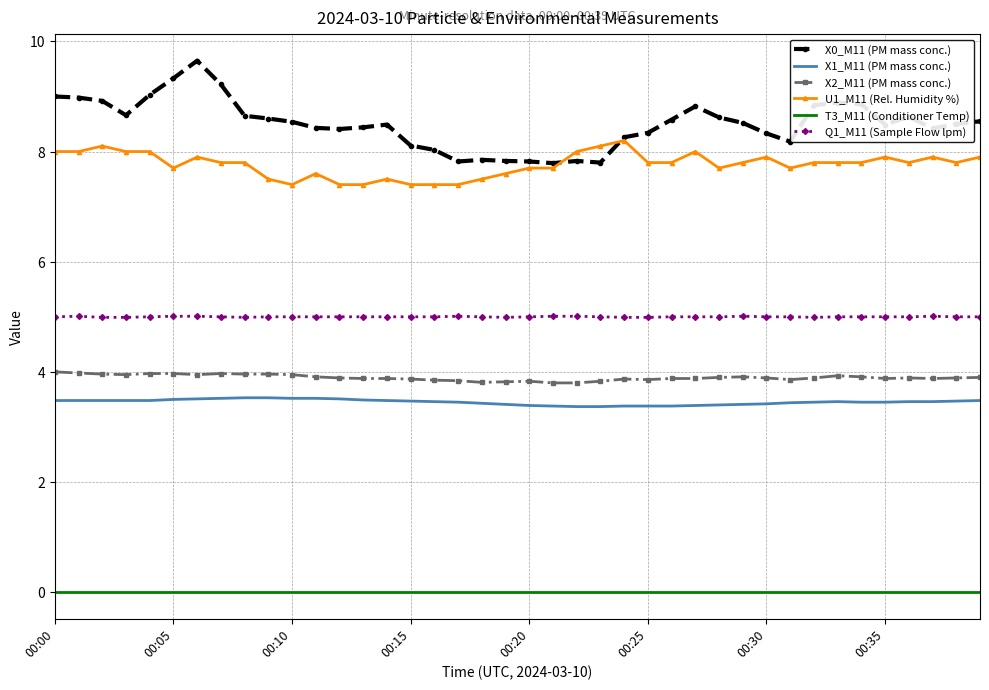

List the series in order of their peak value, highest first.

X0_M11 (PM mass conc.), U1_M11 (Rel. Humidity %), Q1_M11 (Sample Flow lpm), X2_M11 (PM mass conc.), X1_M11 (PM mass conc.), T3_M11 (Conditioner Temp)